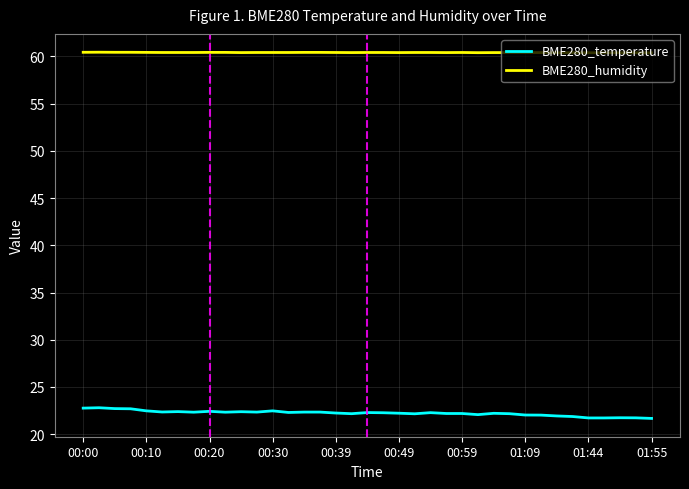

What is the lowest value of the BME280_temperature series?

21.7